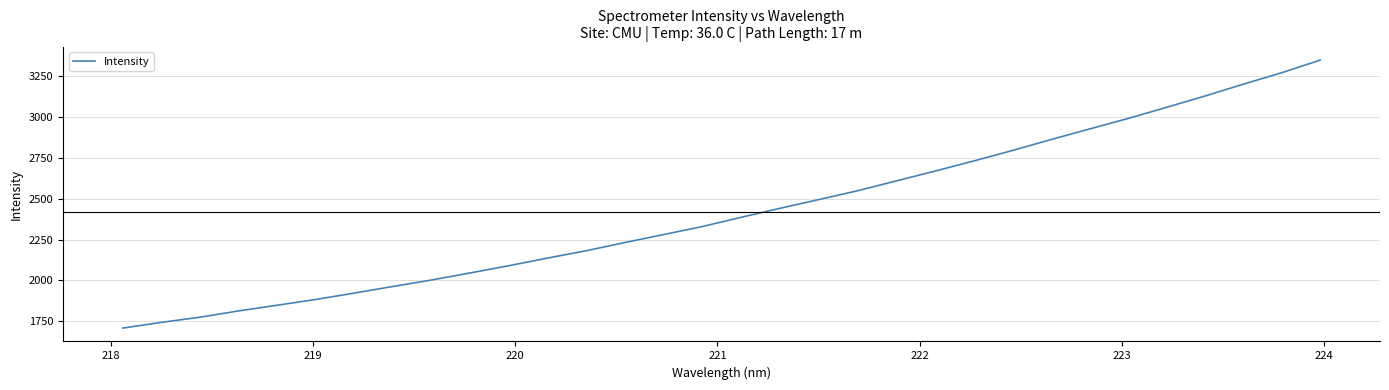

What is the smallest value displayed?

1708.0